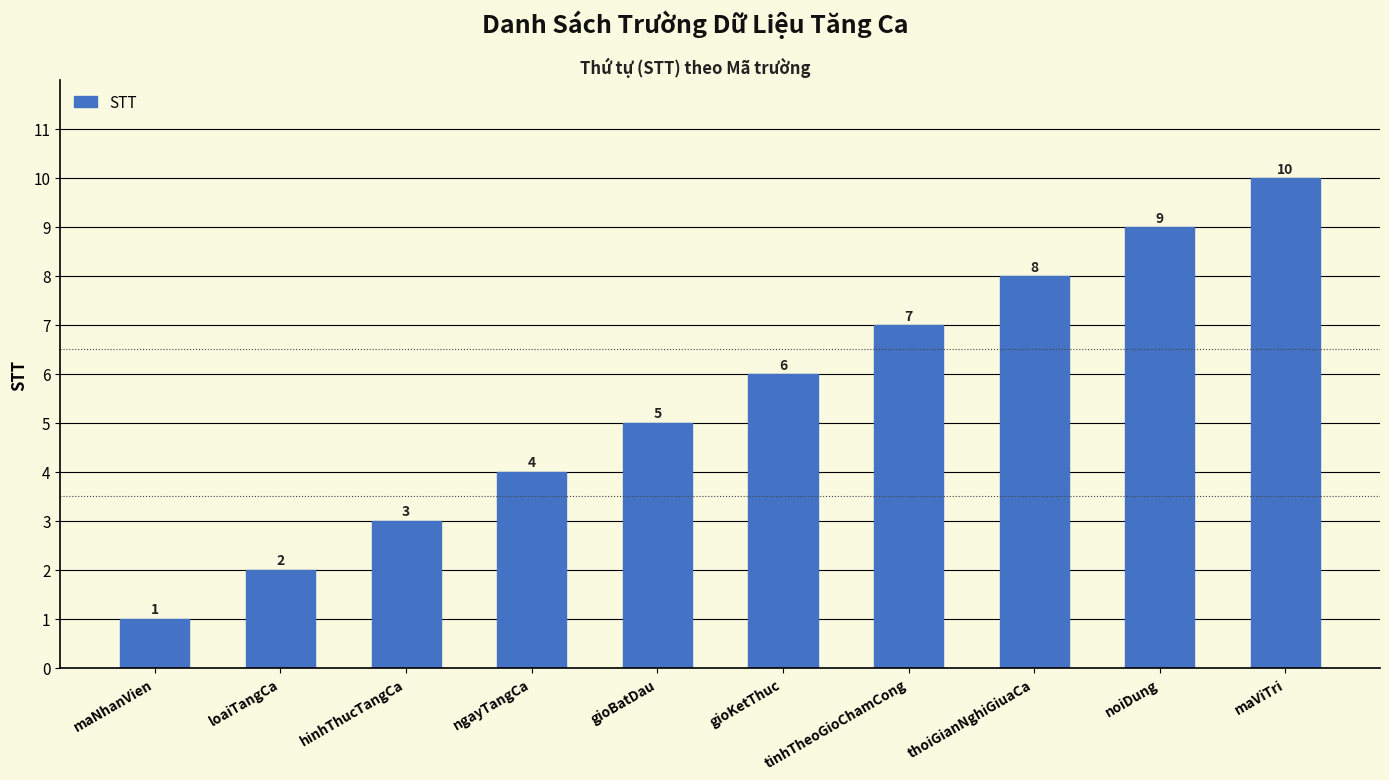

Reading left to right, extract all data points from this chart.

maNhanVien=1	loaiTangCa=2	hinhThucTangCa=3	ngayTangCa=4	gioBatDau=5	gioKetThuc=6	tinhTheoGioChamCong=7	thoiGianNghiGiuaCa=8	noiDung=9	maViTri=10